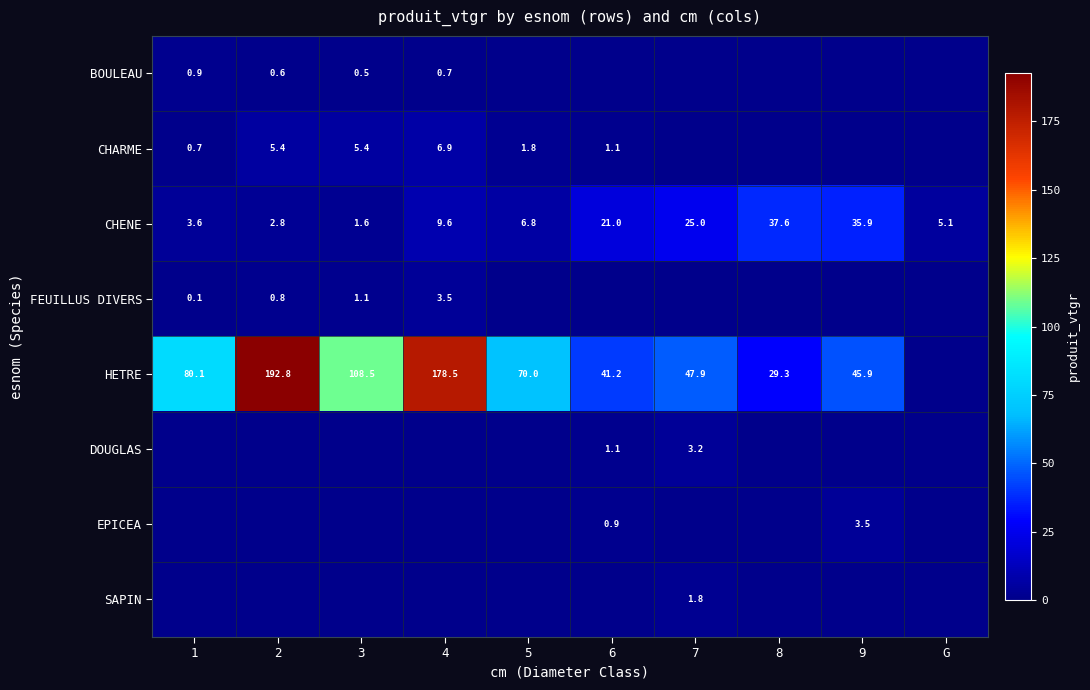

What is the difference between the HETRE values at 5 and 9?

24.1